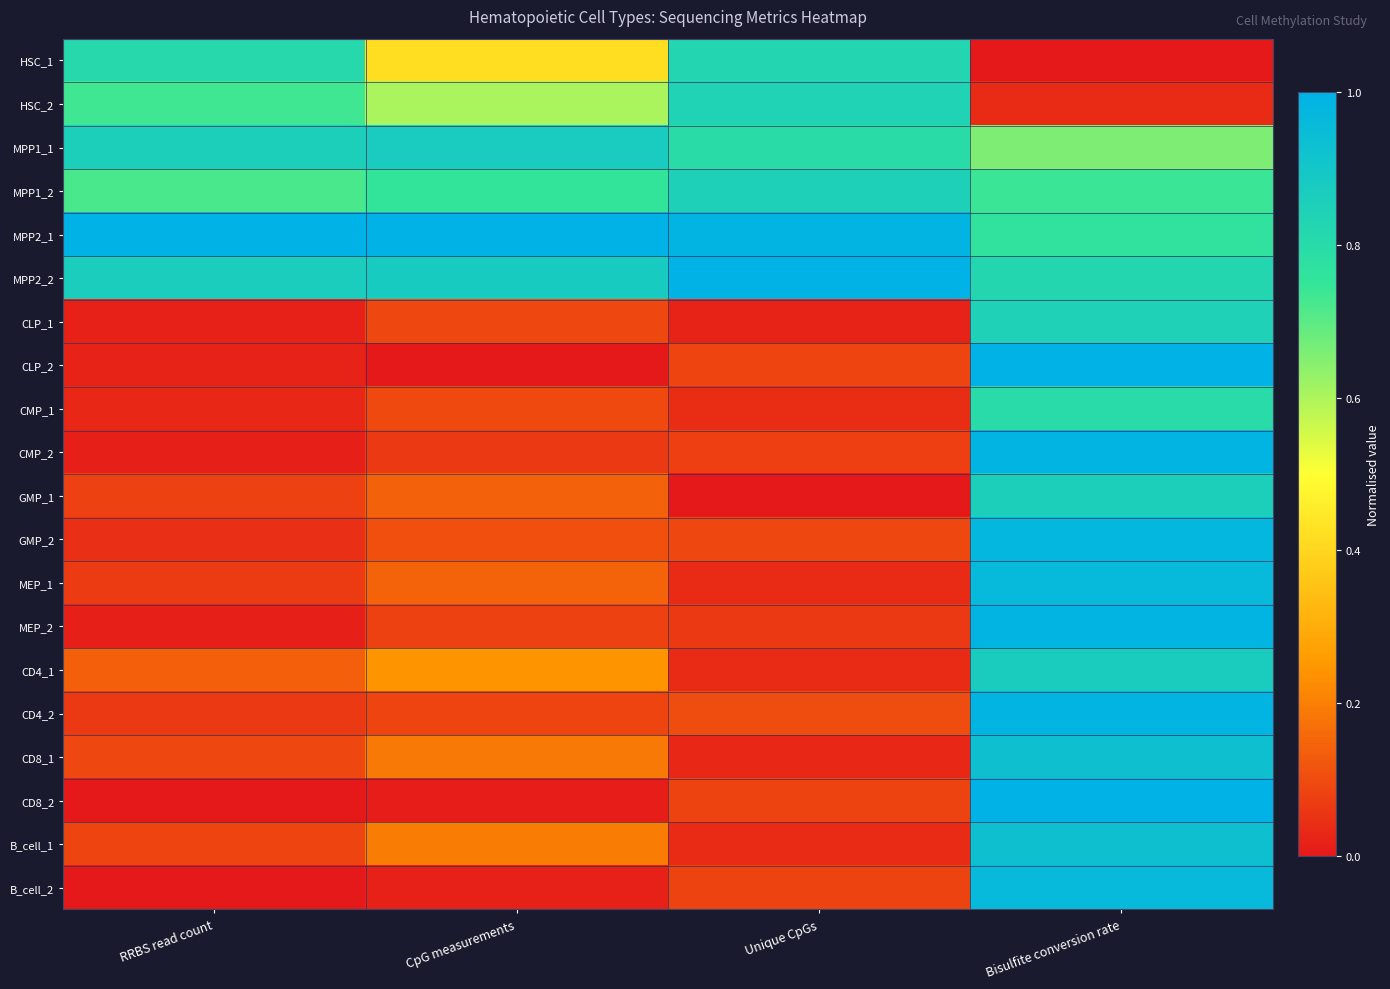

What is the spread (max minus min) of values at Unique CpGs?

1.0